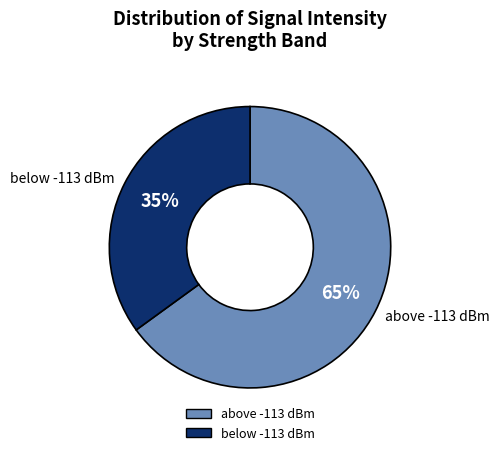

To the nearest percent, what is the difference between the largest and smallest slice percentages?

30%